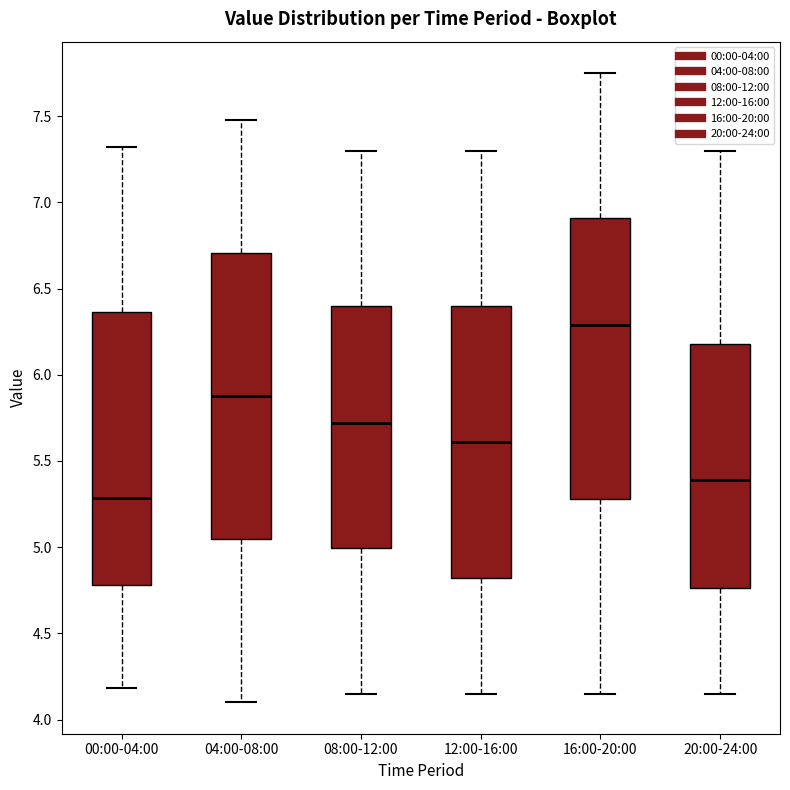

Where is the upper edge of the box for 04:00-08:00 on the y-axis? The values are not printed on the chart, so give them approximately, as read against the axis.

6.70